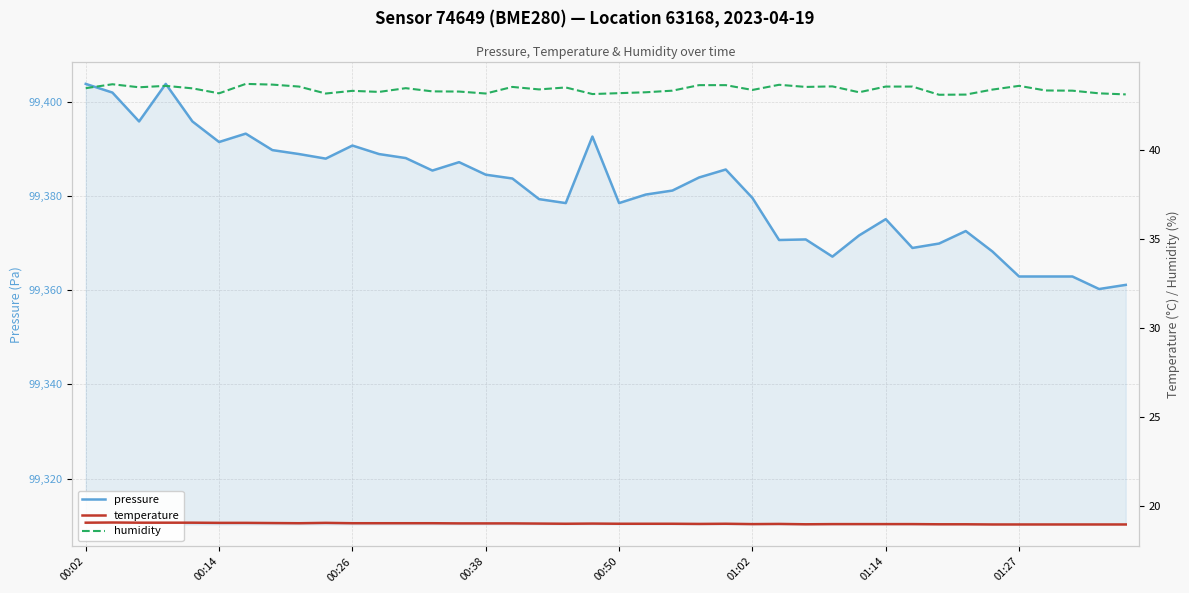

How many data points in pressure are less than 99383?

20